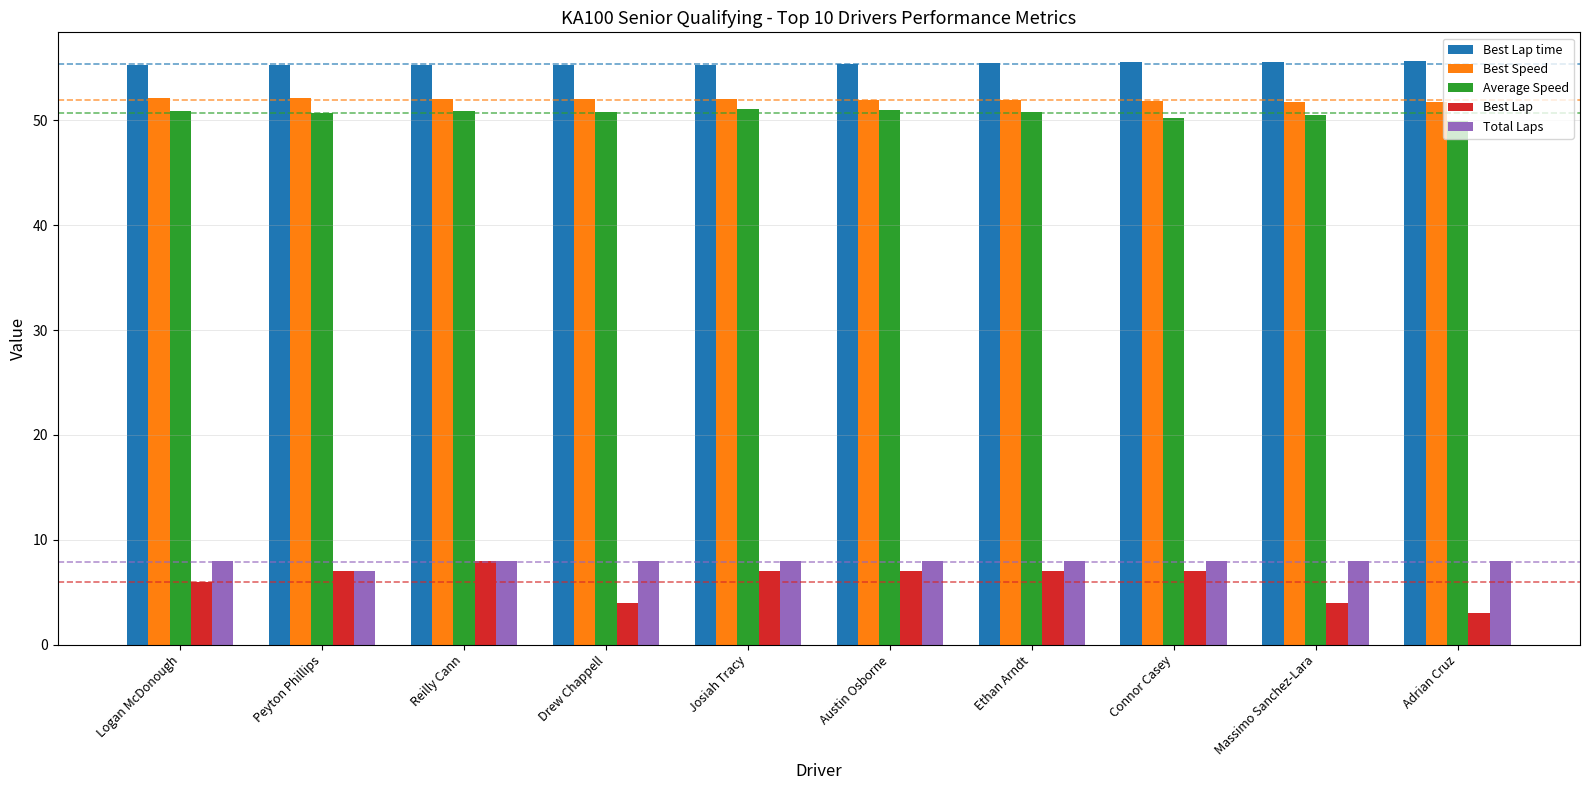

What is the minimum value shown in the chart?

3.0